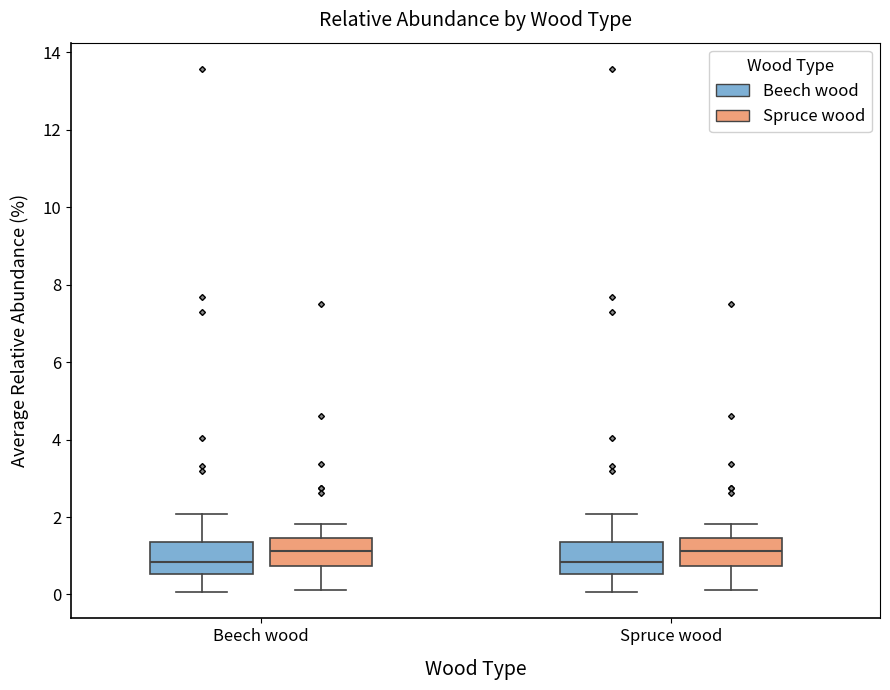

Reading left to right, transcribe this box plot: for each box, give where its median line is, the range the box spans, and where its two whiskers end, as read against the y-axis. The values are not printed on the chart, so give them approximately, as read against the axis.

Beech wood (Beech wood): median 0.8, box 0.6 to 1.4, whiskers 0.0 to 2.0
Beech wood (Spruce wood): median 1.2, box 0.8 to 1.4, whiskers 0.2 to 1.8
Spruce wood (Beech wood): median 0.8, box 0.6 to 1.4, whiskers 0.0 to 2.0
Spruce wood (Spruce wood): median 1.2, box 0.8 to 1.4, whiskers 0.2 to 1.8